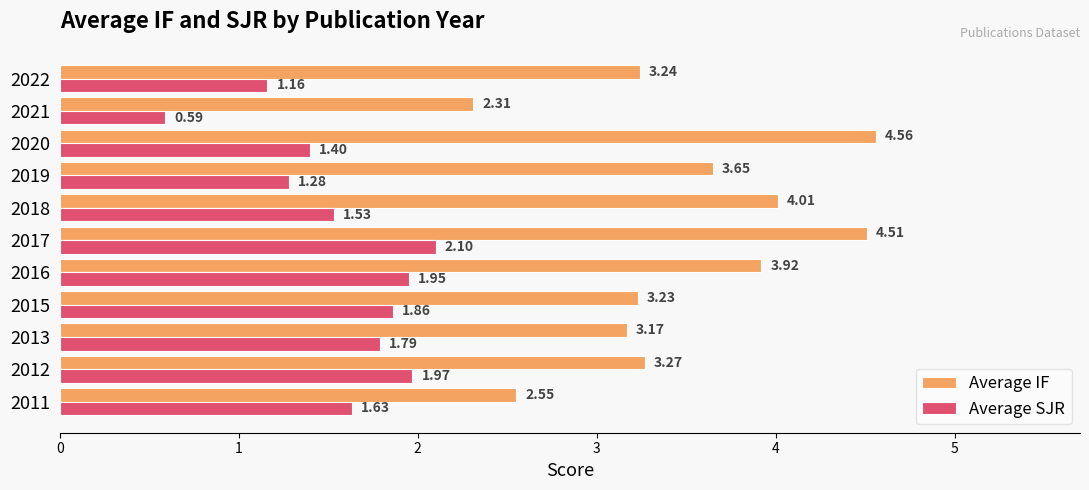

At which label does Average IF reach its peak?

2020